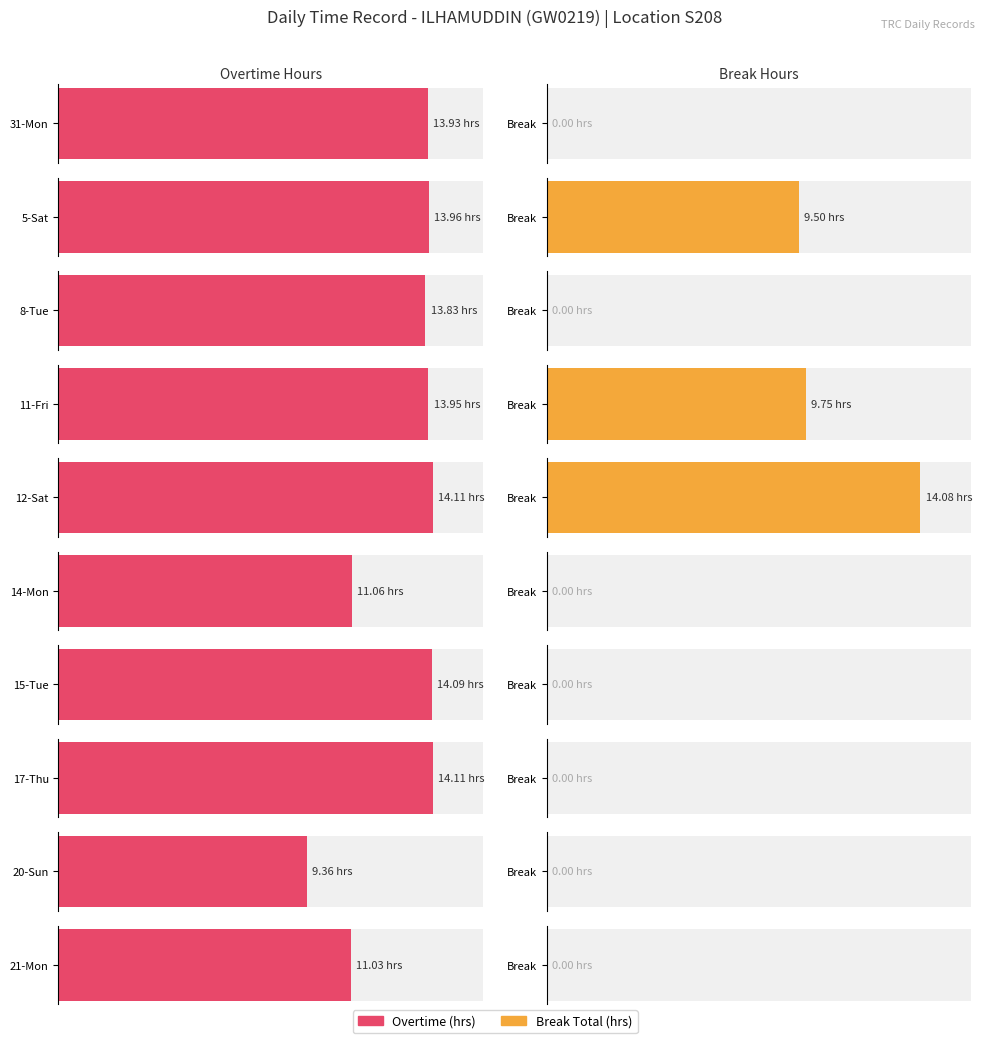

What is the value of the Break Total bar at the 5th from the left?

14.1